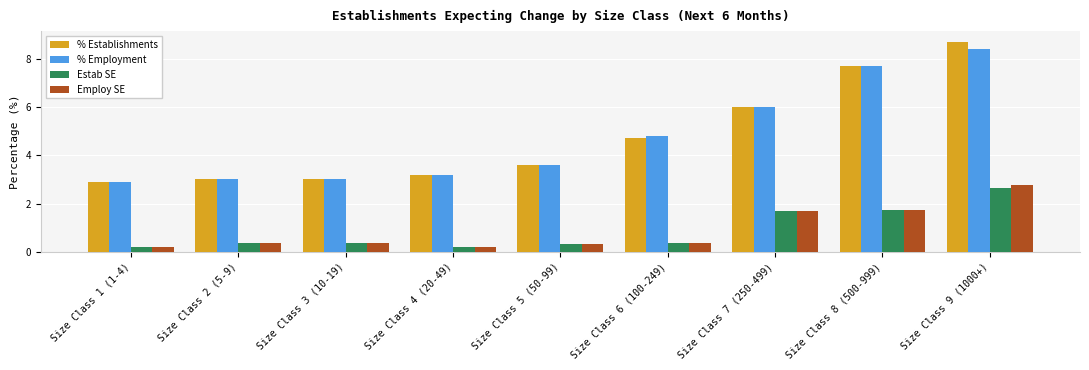

What is the sum of the % Establishments values at Size Class 2 (5-9) and Size Class 1 (1-4)?

5.9